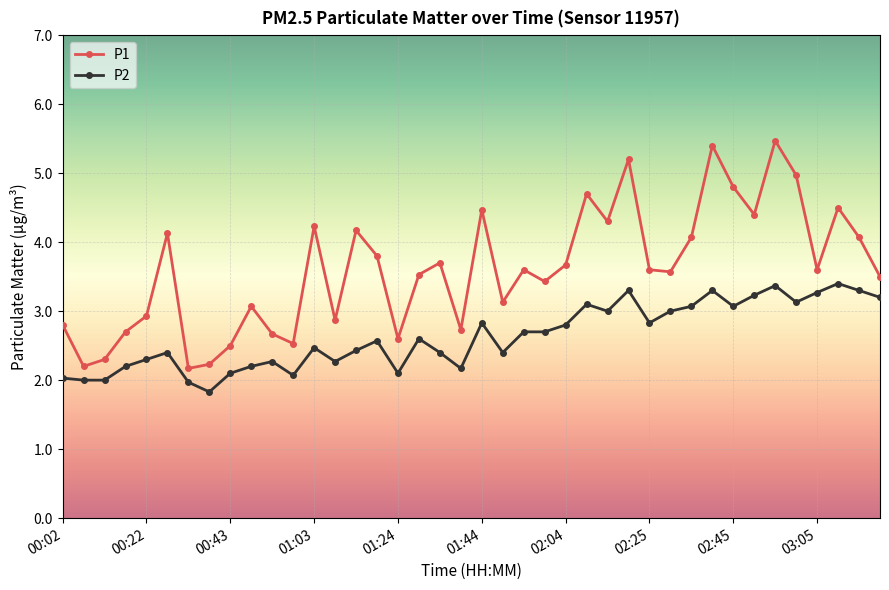

How many distinct data groups are displayed?

2